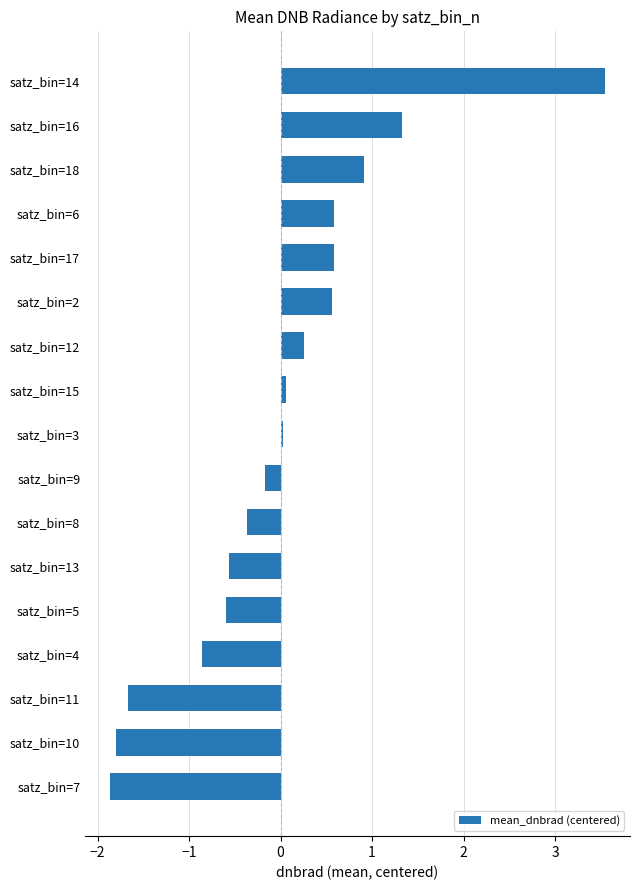

What is the maximum value shown in the chart?

3.5